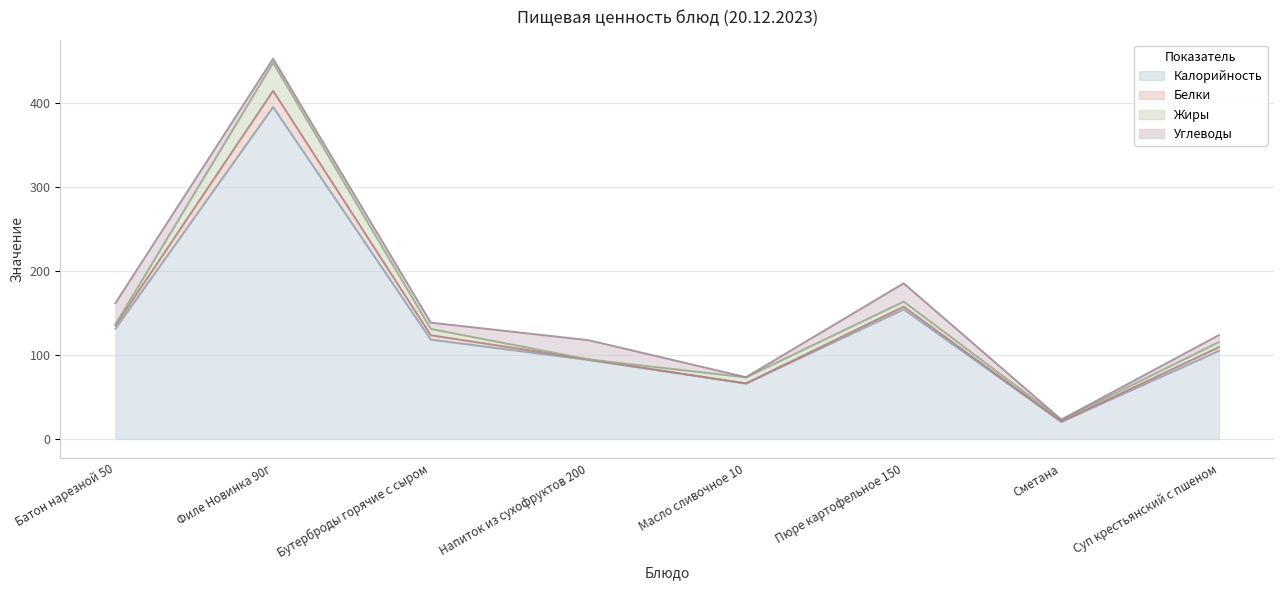

In Углеводы, how many points are higher than both neighbors (excluding endpoints)?

2